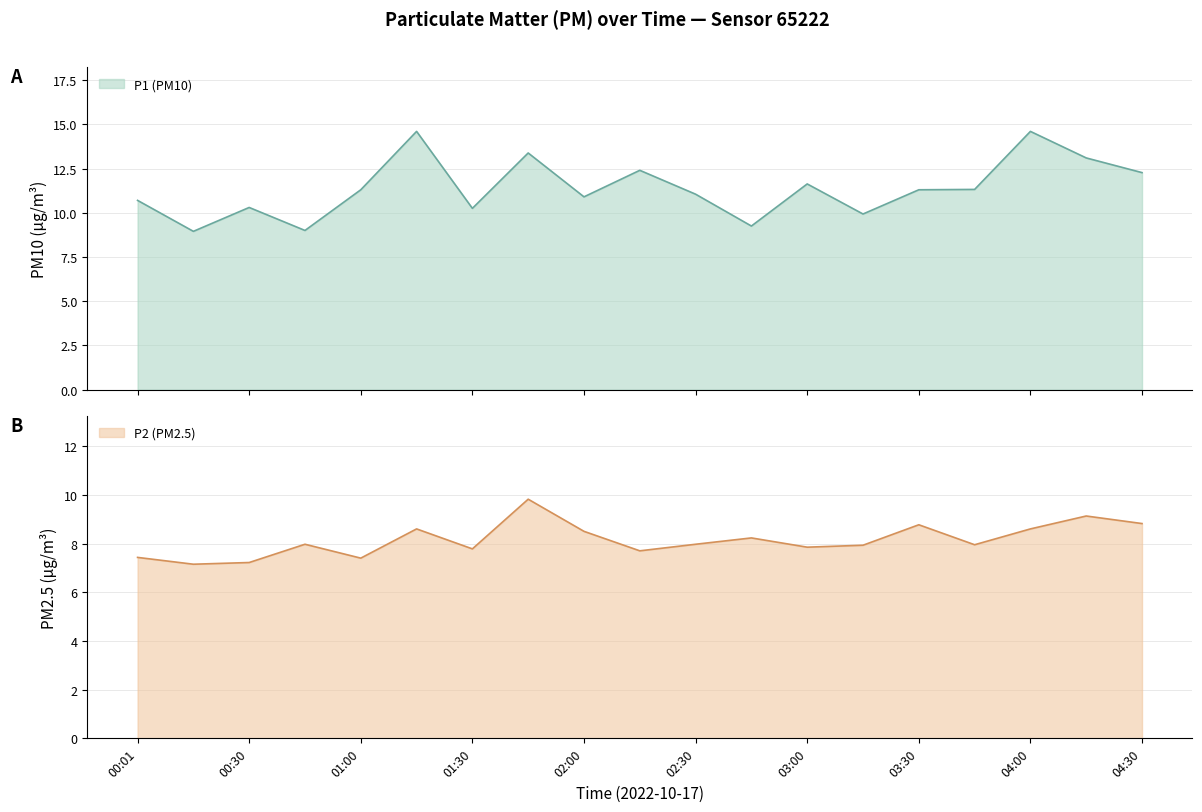

What is the greatest value displayed?

14.6